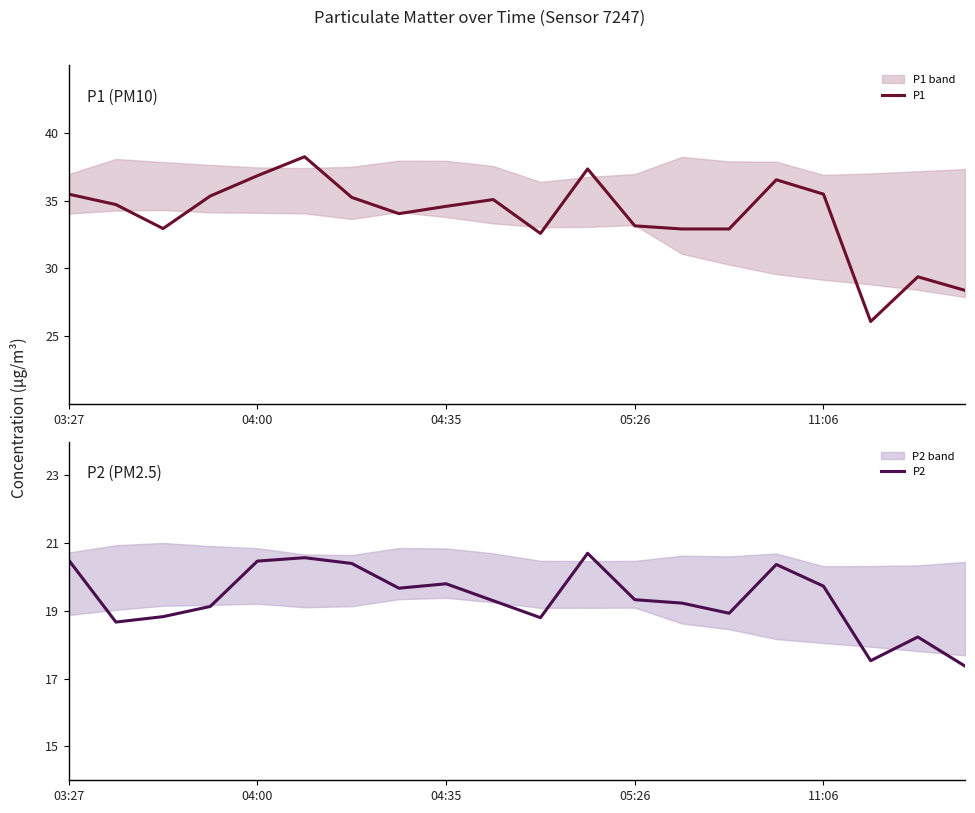

What is the difference between the maximum and second lowest values in the P2 series?

3.2